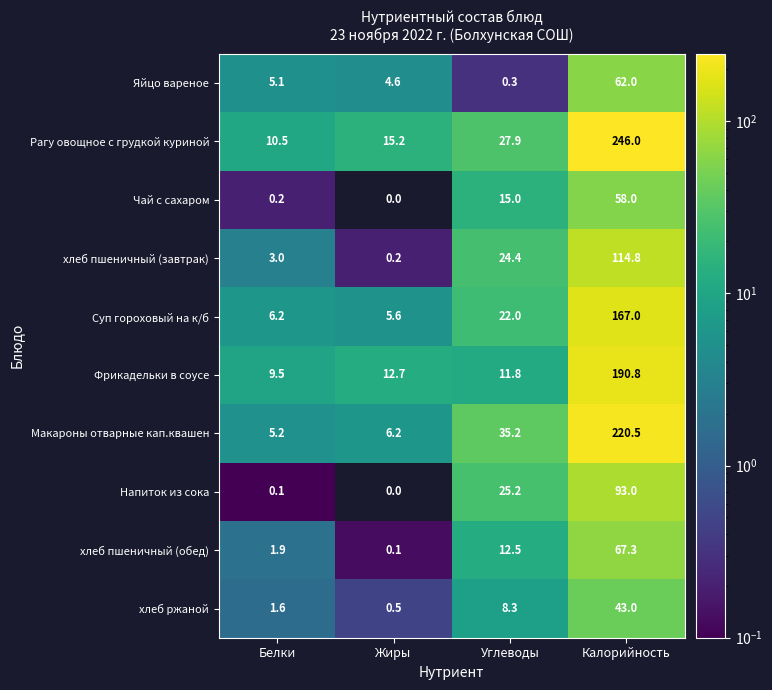

Where is хлеб ржаной nearest to the value 21?

Углеводы